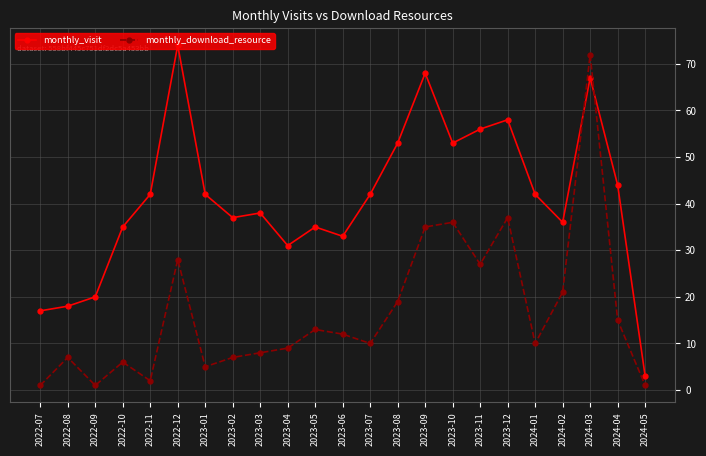

Which series changed the most between 2022-07 and 2024-03?

monthly_download_resource